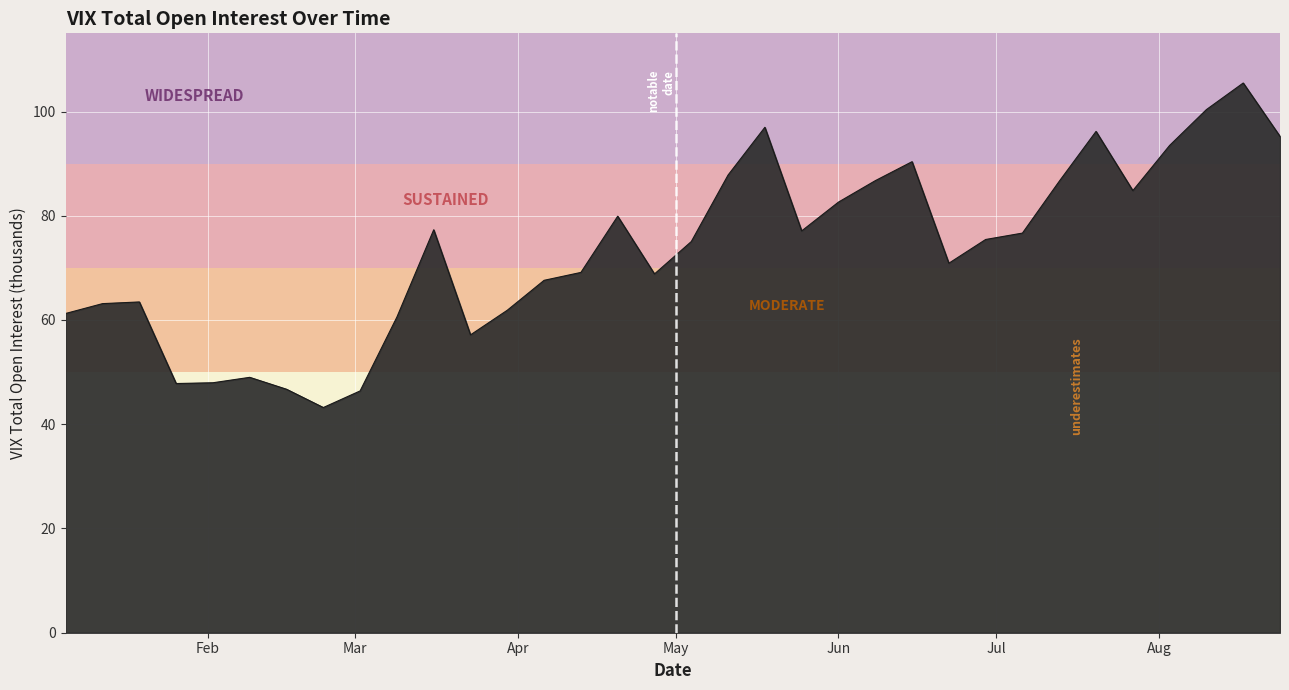

What is the minimum value shown in the chart?

43.2